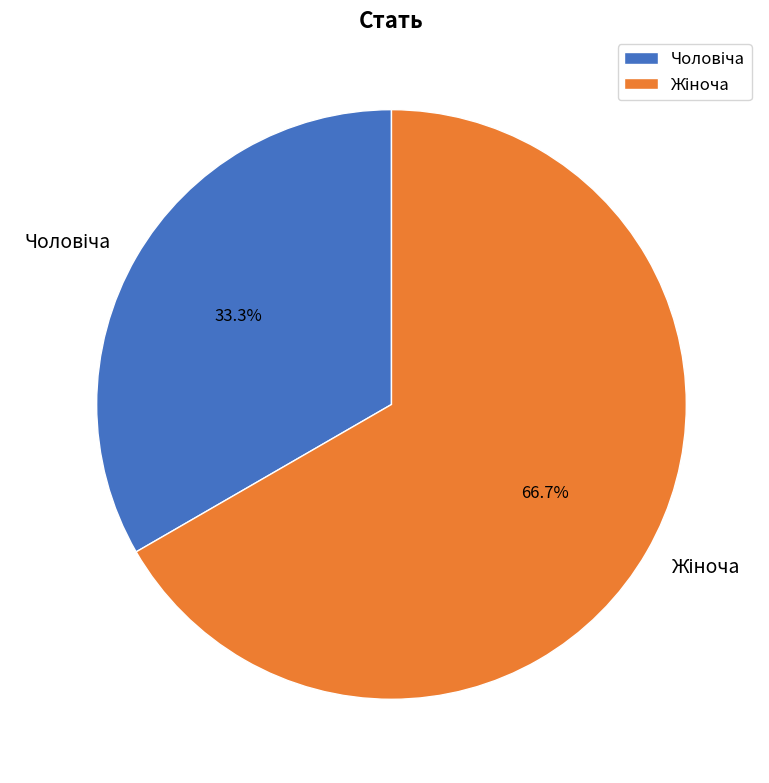

Does any single category account for the majority?

Yes